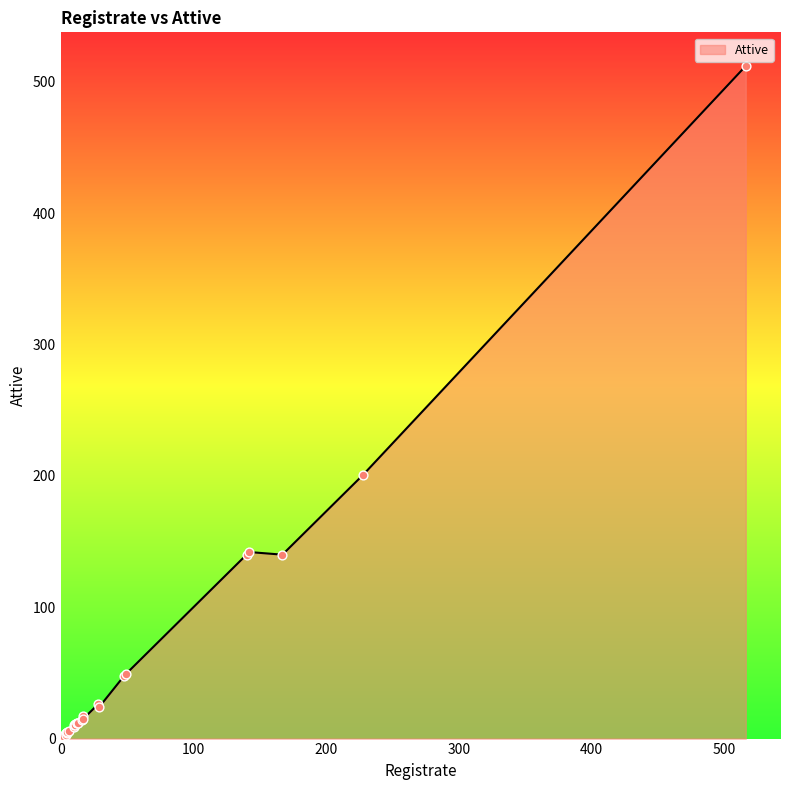

Between 27 and 2, which is larger?

27